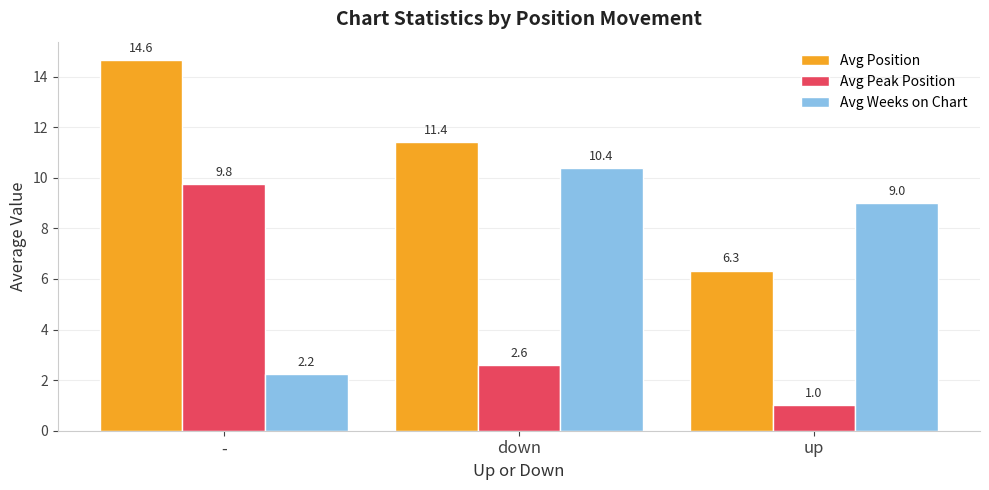

Is the value of Avg Weeks on Chart at up greater than the value of Avg Position at up?

Yes